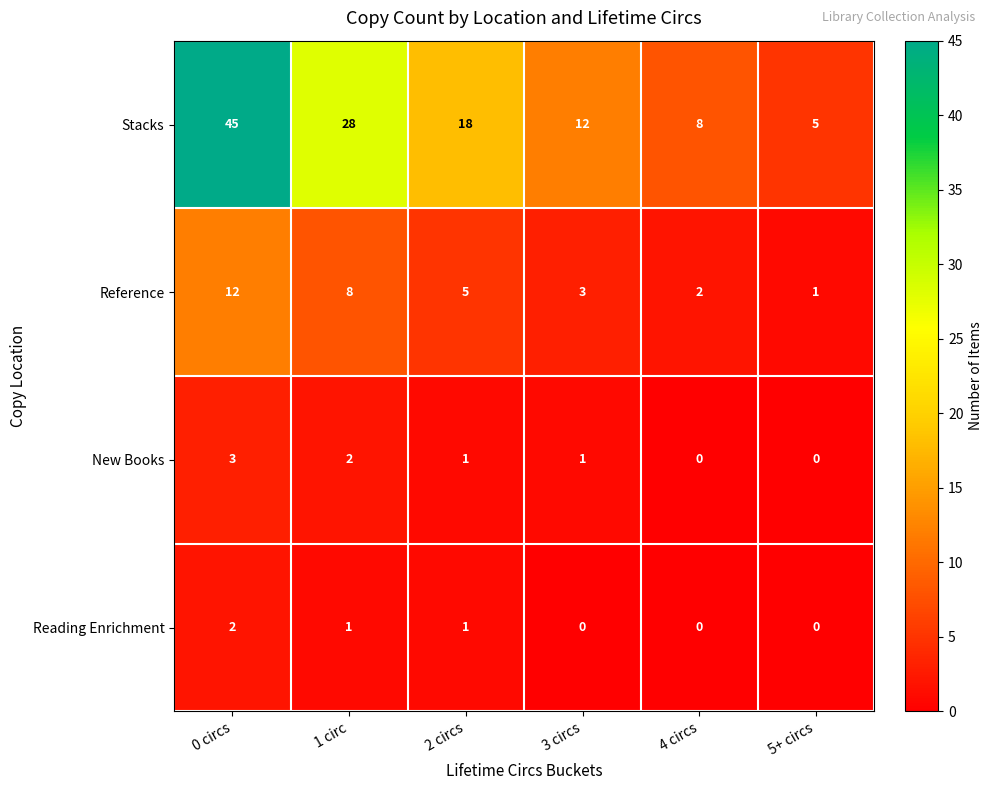

What is the difference between the second highest and second lowest values in the Reference series?

6